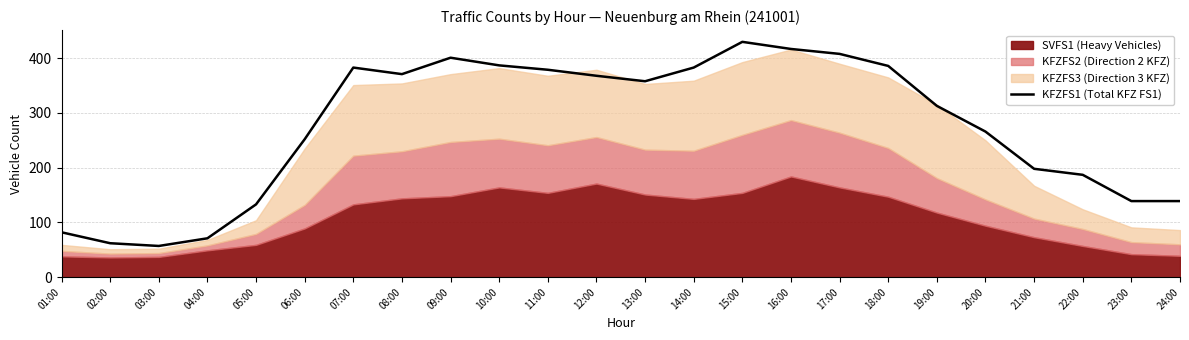

What is the label of the 8th point from the left?

08:00